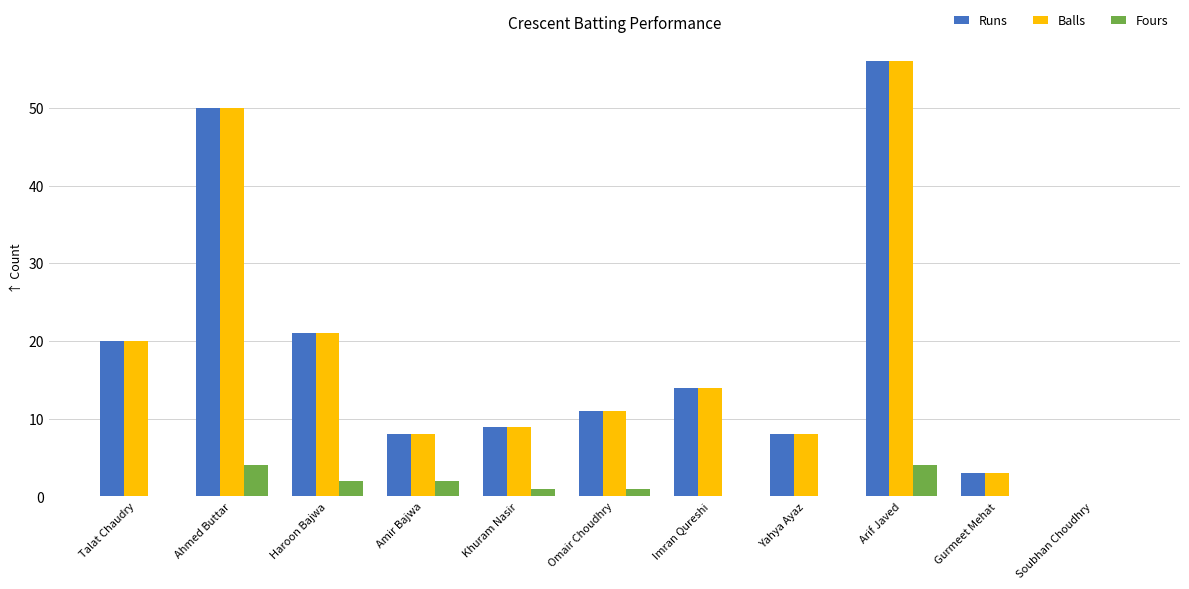

How many values in Runs are above zero?

10